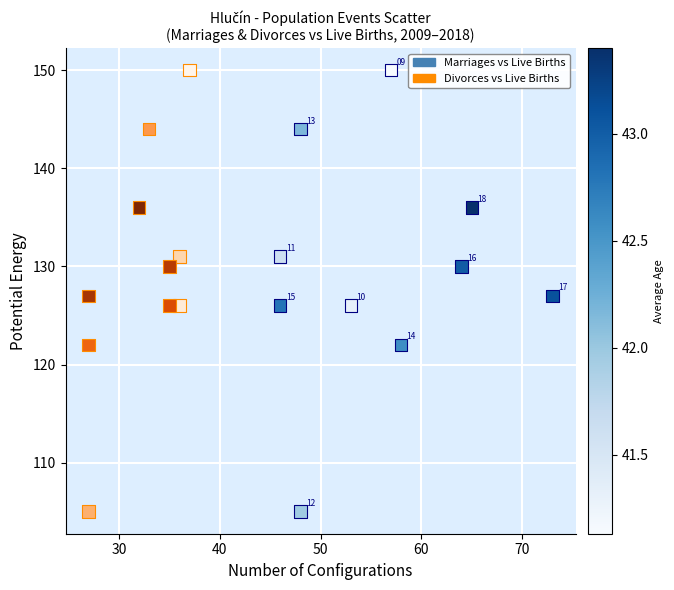

What are all the series names shown in the legend?

Marriages vs Live Births, Divorces vs Live Births